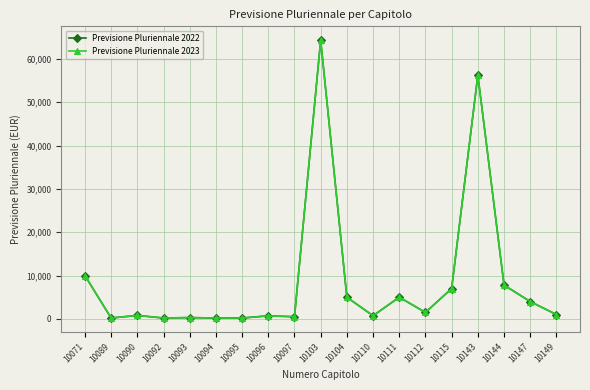

What is the sum of the Previsione Pluriennale 2022 values at 10104 and 10115?

12000